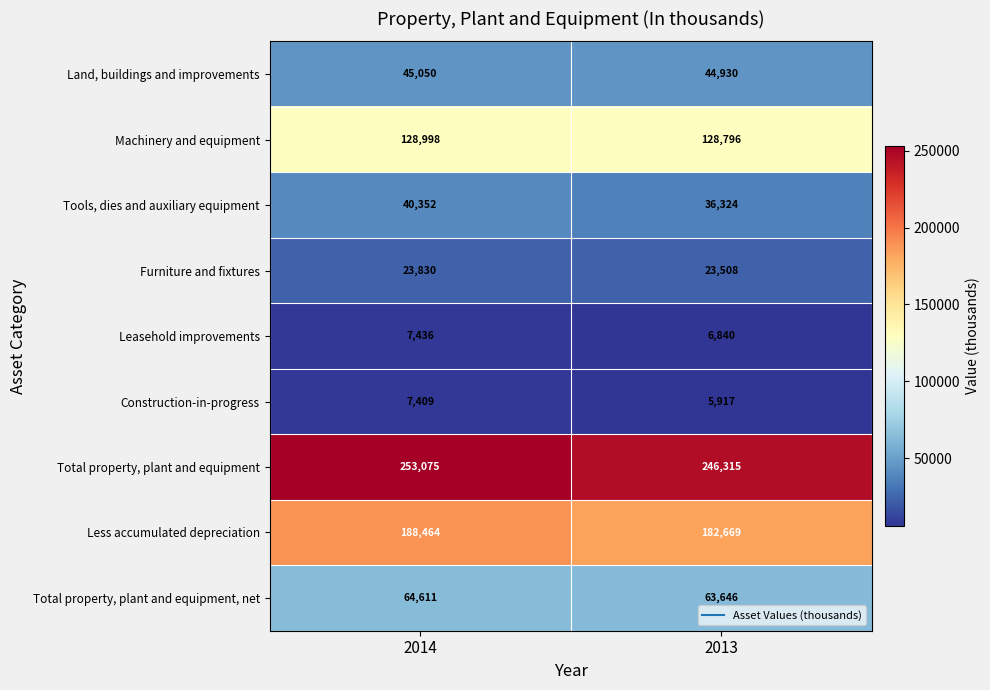

What is the sum of all Total property, plant and equipment, net values?

128257